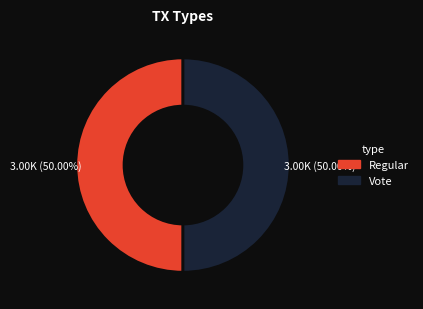

What is the ratio of the value at Vote to the value at Regular?

1.0